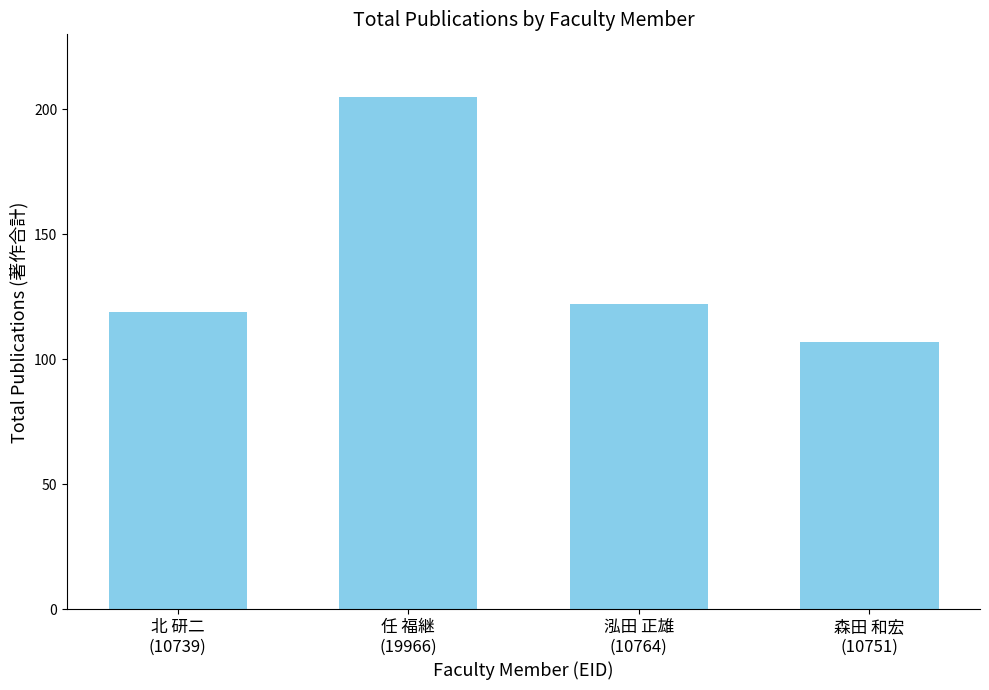

Reading left to right, transcribe all the data shown in this chart.

北 研二
(10739)=119	任 福継
(19966)=205	泓田 正雄
(10764)=122	森田 和宏
(10751)=107